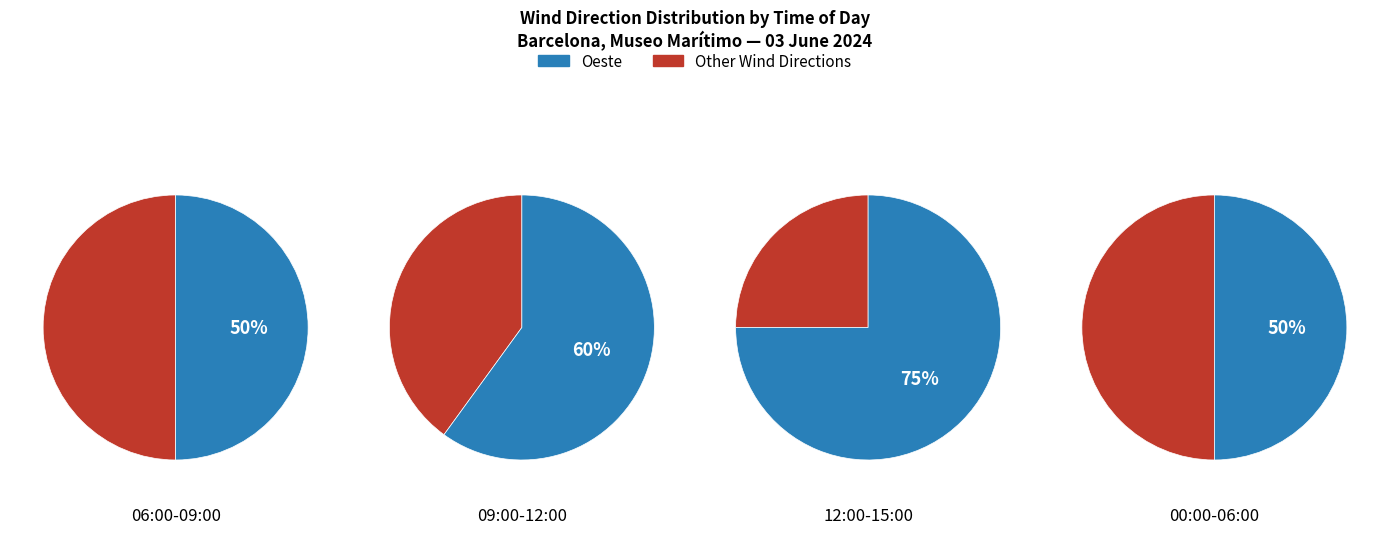

Which category accounts for the majority?

Oeste